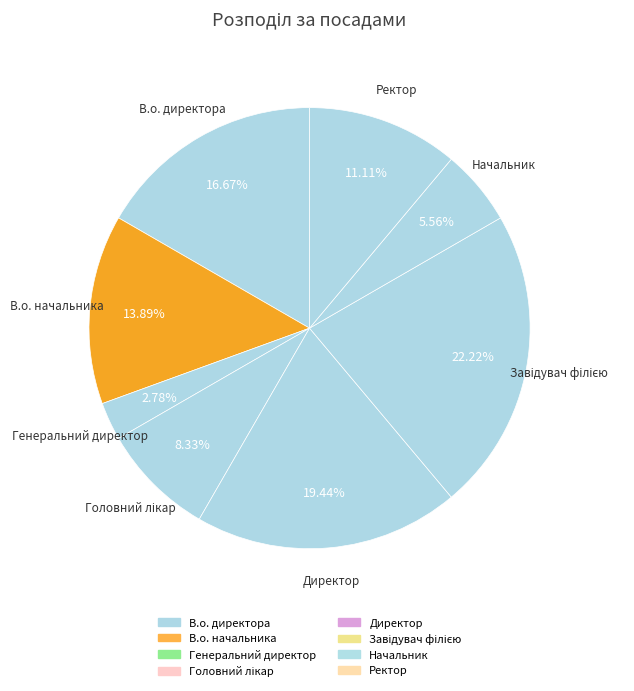

Is there any slice that represents more than half of the pie?

No